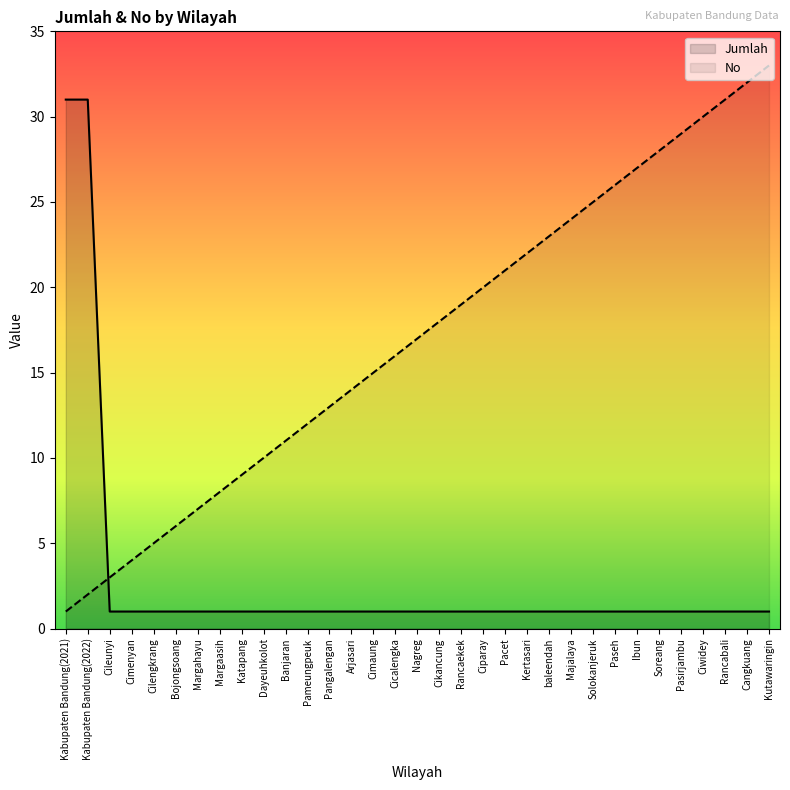

List the labels in order of No value, largest first.

Kutawaringin, Cangkuang, Rancabali, Ciwidey, Pasirjambu, Soreang, Ibun, Paseh, Solokanjeruk, Majalaya, baleendah, Kertasari, Pacet, Ciparay, Rancaekek, Cikancung, Nagreg, Cicalengka, Cimaung, Arjasari, Pangalengan, Pameungpeuk, Banjaran, Dayeuhkolot, Katapang, Margaasih, Margahayu, Bojongsoang, Cilengkrang, Cimenyan, Cileunyi, Kabupaten Bandung(2022), Kabupaten Bandung(2021)